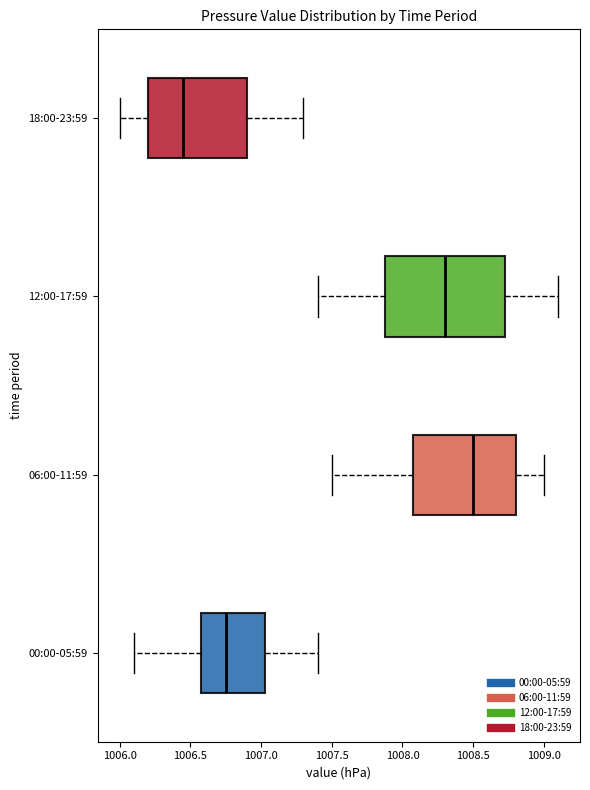

Reading bottom to top, transcribe this box plot: for each box, give where its median line is, the range the box spans, and where its two whiskers end, as read against the x-axis. The values are not printed on the chart, so give them approximately, as read against the axis.

00:00-05:59: median 1006.75, box 1006.60 to 1007.05, whiskers 1006.10 to 1007.40
06:00-11:59: median 1008.50, box 1008.10 to 1008.80, whiskers 1007.50 to 1009.00
12:00-17:59: median 1008.30, box 1007.90 to 1008.75, whiskers 1007.40 to 1009.10
18:00-23:59: median 1006.45, box 1006.20 to 1006.90, whiskers 1006.00 to 1007.30